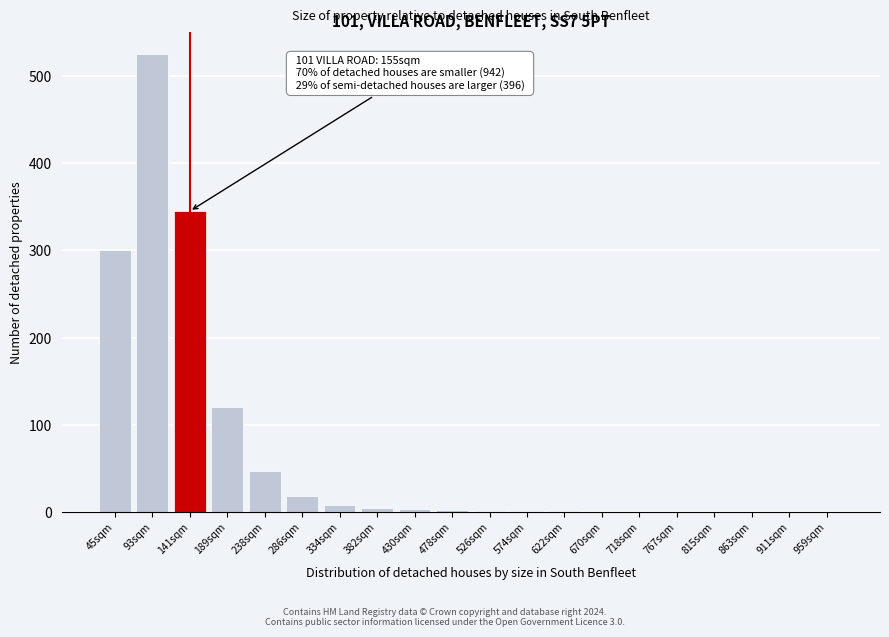

What is the maximum value shown in the chart?

525